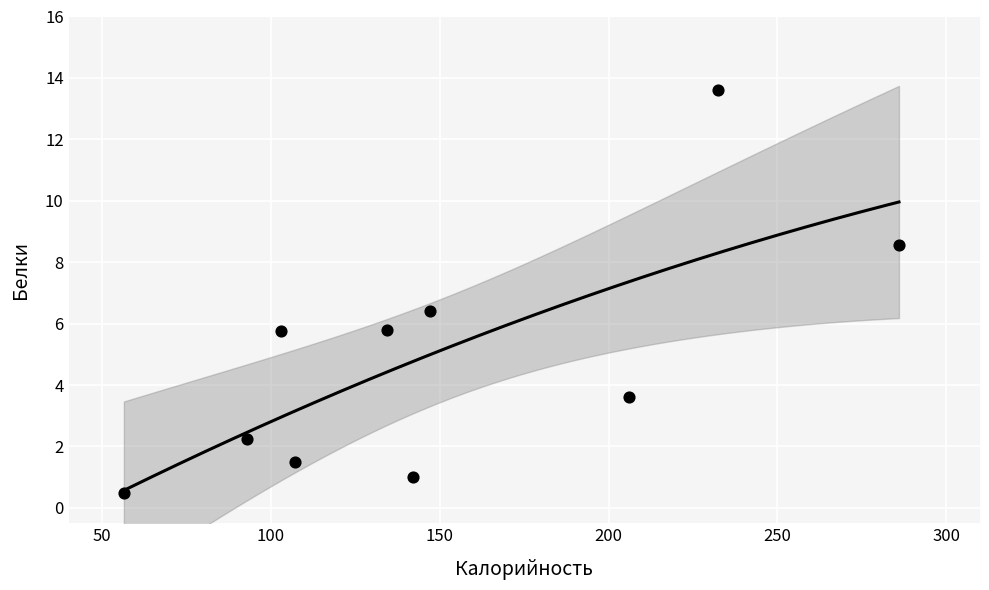

What is the average X value?

150.7